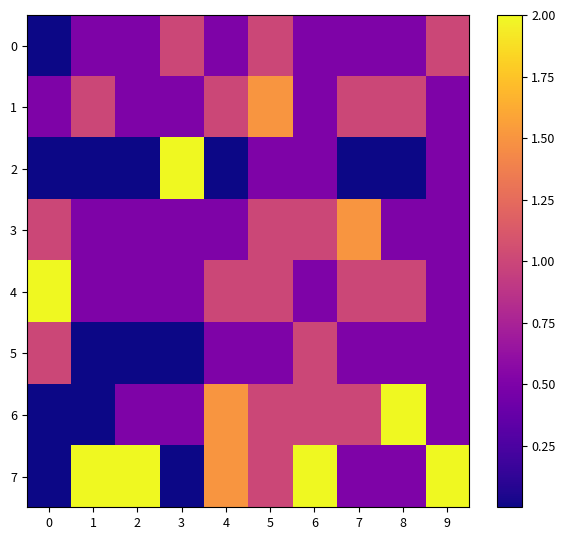

Reading right to left, extract all data points from this chart.

0: 9=1.0	8=0.5	7=0.5	6=0.5	5=1.0	4=0.5	3=1.0	2=0.5	1=0.5	0=0.0
1: 9=0.5	8=1.0	7=1.0	6=0.5	5=1.5	4=1.0	3=0.5	2=0.5	1=1.0	0=0.5
2: 9=0.5	8=0.0	7=0.0	6=0.5	5=0.5	4=0.0	3=2.0	2=0.0	1=0.0	0=0.0
3: 9=0.5	8=0.5	7=1.5	6=1.0	5=1.0	4=0.5	3=0.5	2=0.5	1=0.5	0=1.0
4: 9=0.5	8=1.0	7=1.0	6=0.5	5=1.0	4=1.0	3=0.5	2=0.5	1=0.5	0=2.0
5: 9=0.5	8=0.5	7=0.5	6=1.0	5=0.5	4=0.5	3=0.0	2=0.0	1=0.0	0=1.0
6: 9=0.5	8=2.0	7=1.0	6=1.0	5=1.0	4=1.5	3=0.5	2=0.5	1=0.0	0=0.0
7: 9=2.0	8=0.5	7=0.5	6=2.0	5=1.0	4=1.5	3=0.0	2=2.0	1=2.0	0=0.0